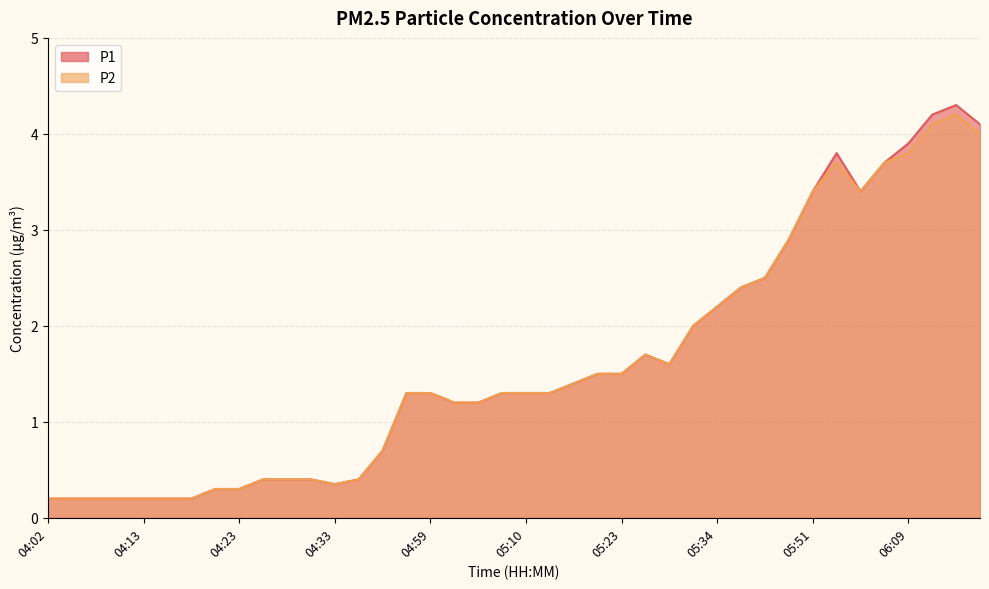

Reading left to right, list all the values displayed in this chart.

P1: 0.2	0.2	0.2	0.2	0.2	0.2	0.2	0.3	0.3	0.4	0.4	0.4	0.3	0.4	0.7	1.3	1.3	1.2	1.2	1.3	1.3	1.3	1.4	1.5	1.5	1.7	1.6	2.0	2.2	2.4	2.5	2.9	3.4	3.8	3.4	3.7	3.9	4.2	4.3	4.1
P2: 0.2	0.2	0.2	0.2	0.2	0.2	0.2	0.3	0.3	0.4	0.4	0.4	0.3	0.4	0.7	1.3	1.3	1.2	1.2	1.3	1.3	1.3	1.4	1.5	1.5	1.7	1.6	2.0	2.2	2.4	2.5	2.9	3.4	3.7	3.4	3.7	3.8	4.1	4.2	4.0